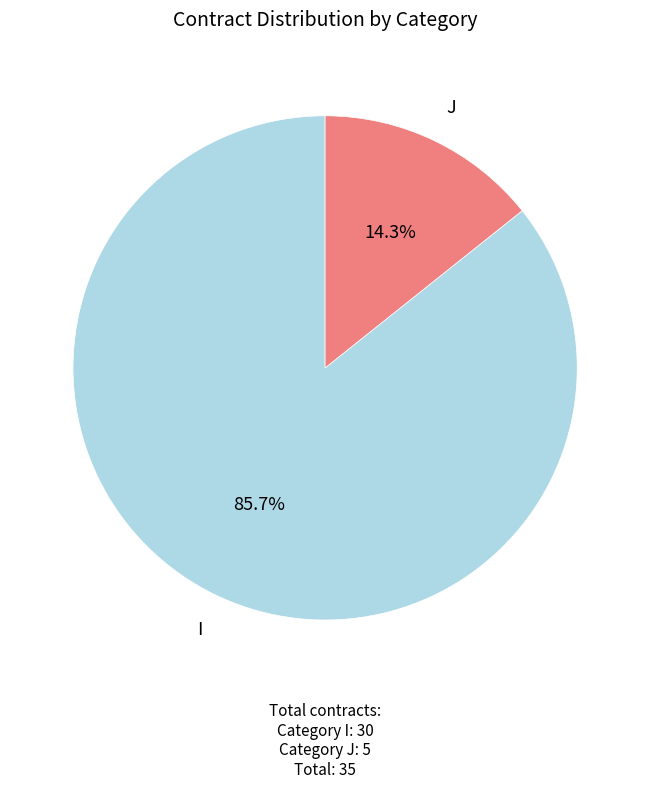

Does any single category account for the majority?

Yes